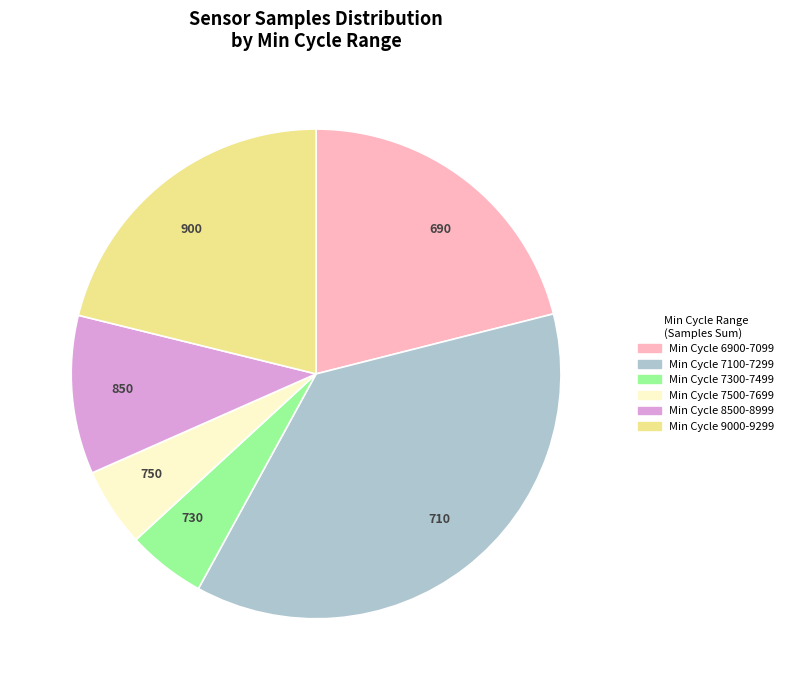

Is there any slice that represents more than half of the pie?

No